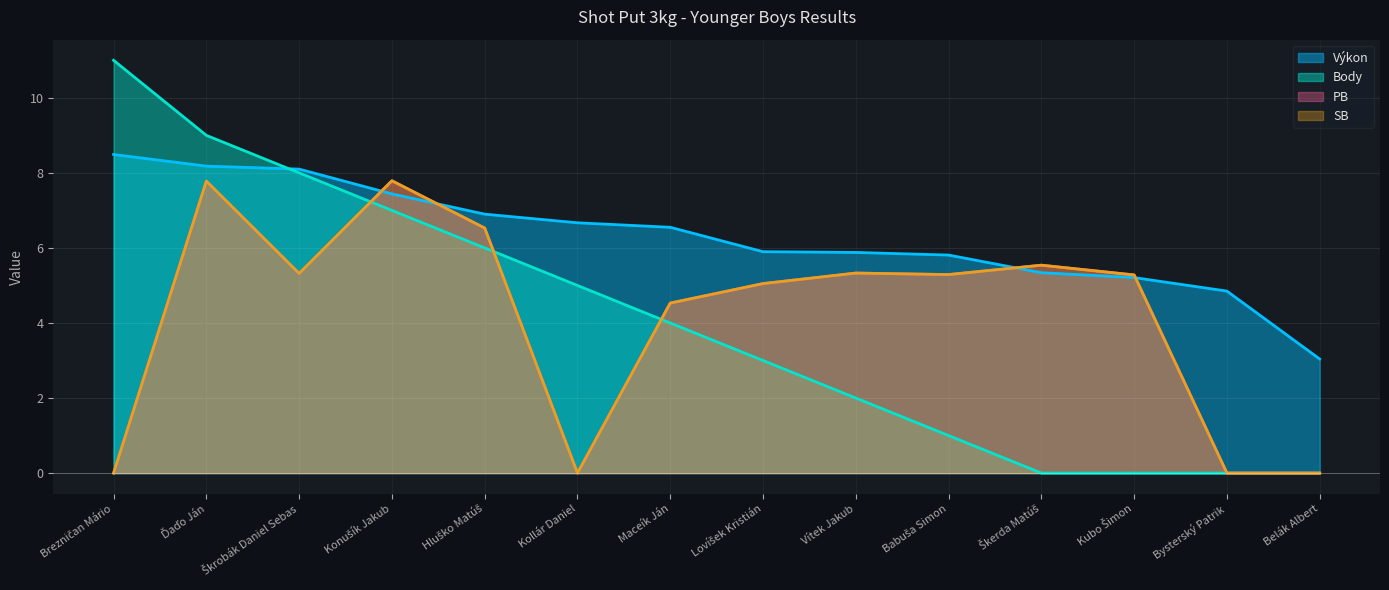

Which series has the largest total across all categories?

Výkon